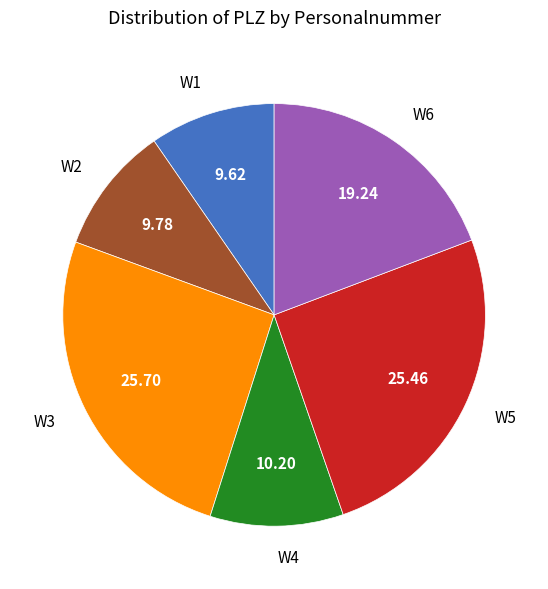

How many segments does this pie chart have?

6